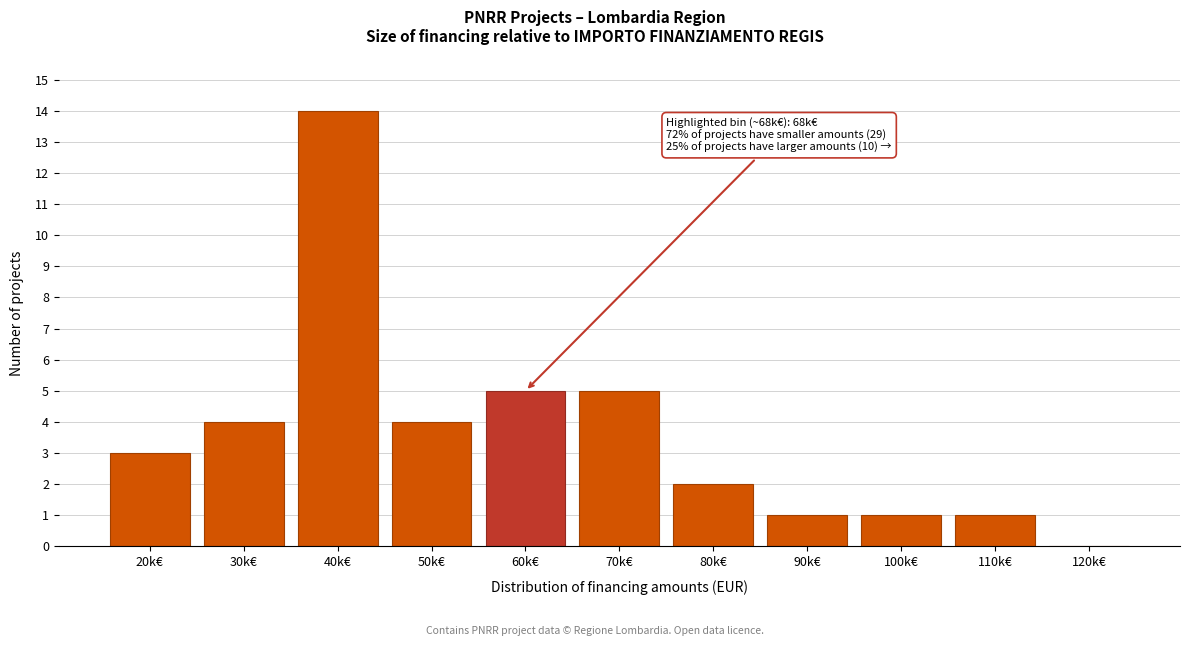

Reading left to right, extract all data points from this chart.

20k€=3	30k€=4	40k€=14	50k€=4	60k€=5	70k€=5	80k€=2	90k€=1	100k€=1	110k€=1	120k€=0